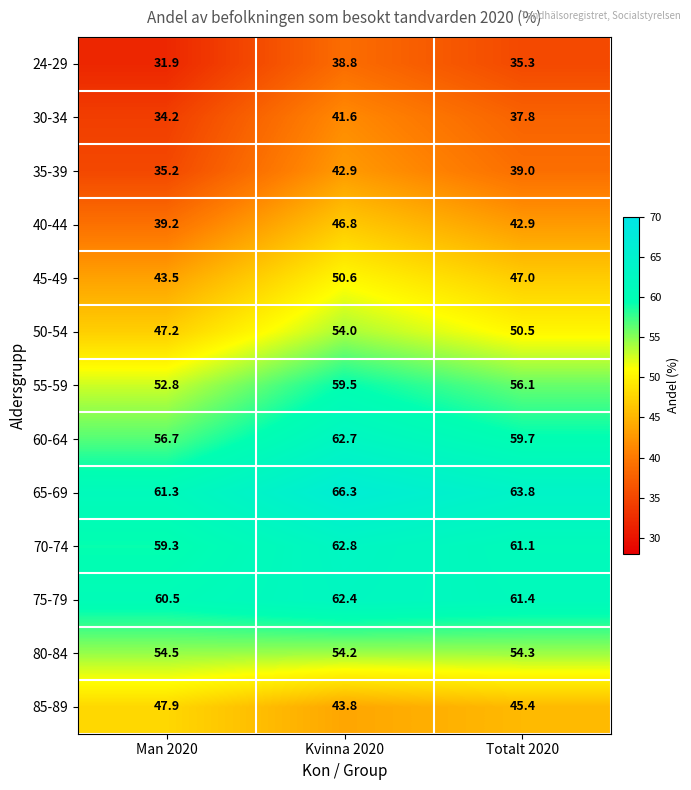

How many categories are shown in the chart?

3